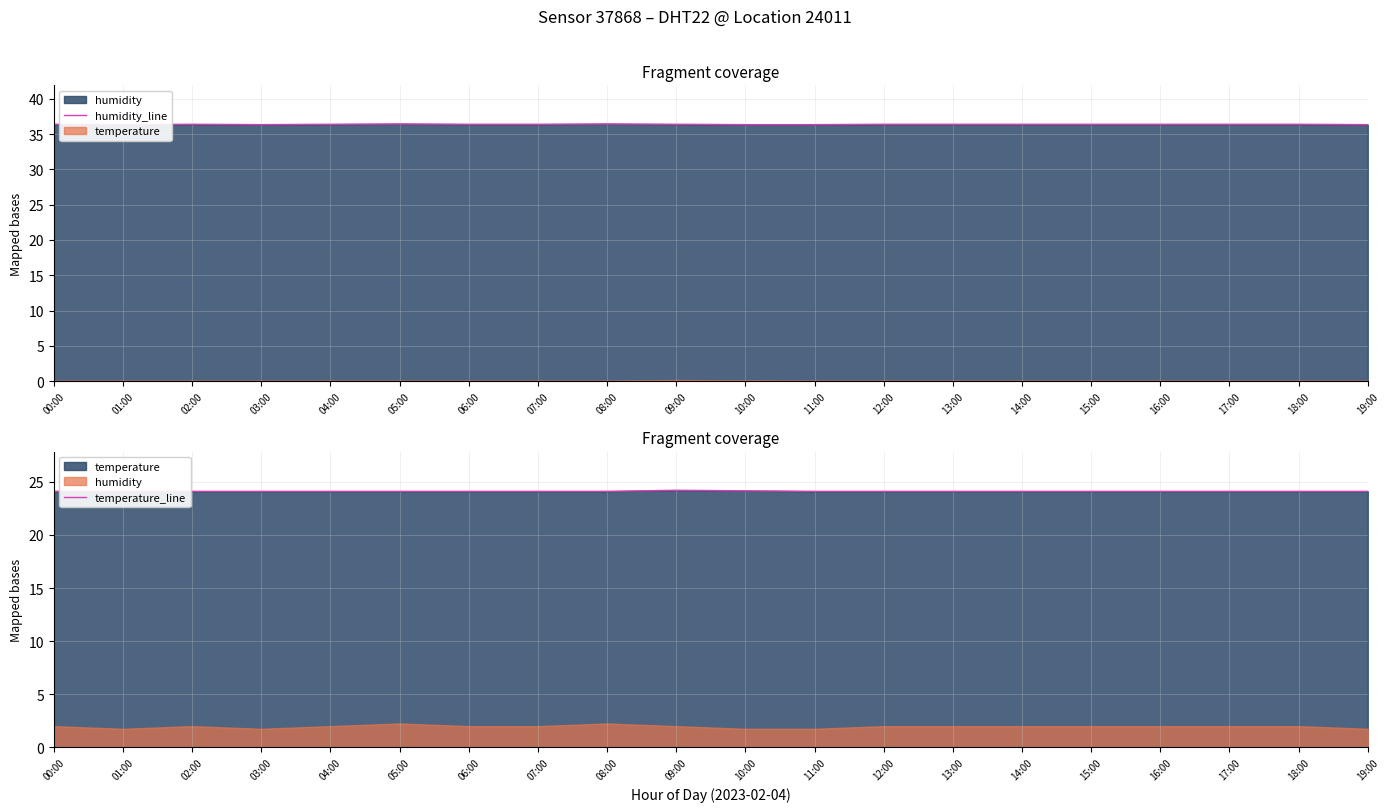

Reading left to right, extract all data points from this chart.

humidity_line: 36.4	36.4	36.4	36.4	36.4	36.5	36.4	36.4	36.5	36.4	36.4	36.4	36.4	36.4	36.4	36.4	36.4	36.4	36.4	36.4
temperature_line: 24.1	24.1	24.1	24.1	24.1	24.1	24.1	24.1	24.1	24.2	24.1	24.1	24.1	24.1	24.1	24.1	24.1	24.1	24.1	24.1